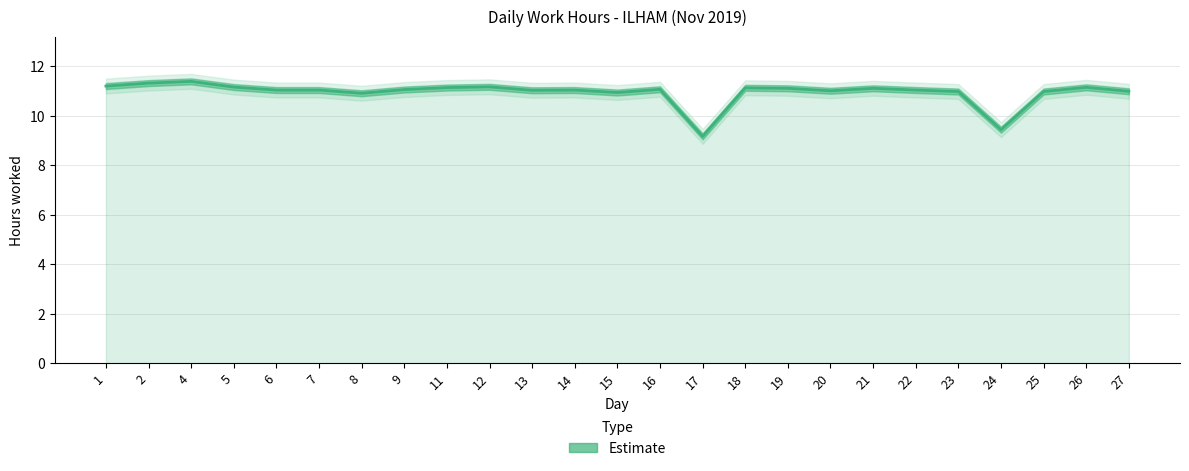

Rank the categories by value from lowest to highest.

17, 24, 8, 15, 23, 25, 27, 20, 13, 6, 7, 14, 22, 9, 16, 19, 21, 18, 11, 26, 5, 12, 1, 2, 4